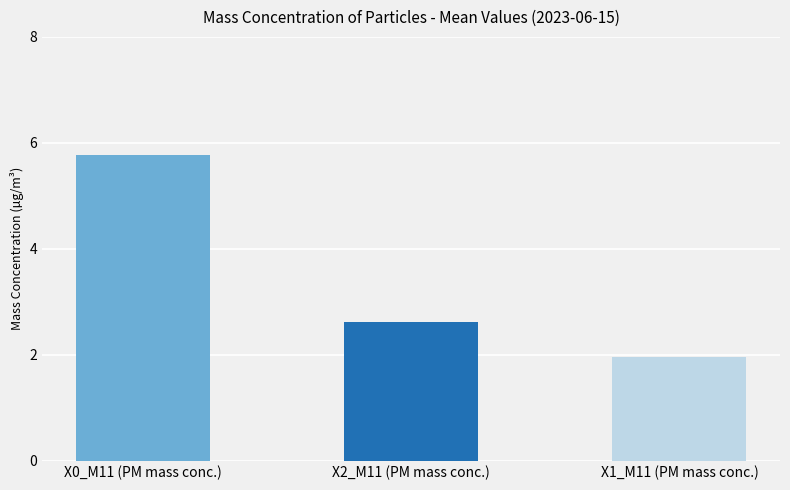

Rank the series by their maximum value, from lowest to highest.

X1_M11, X2_M11, X0_M11